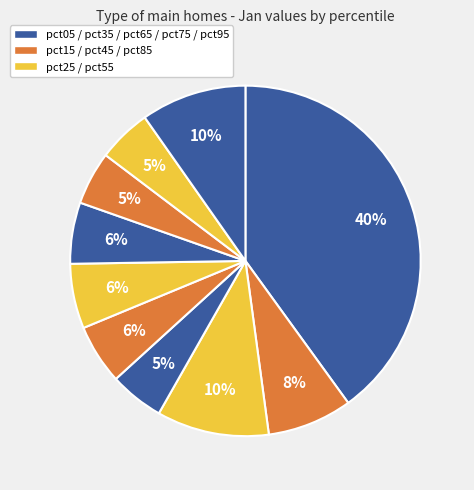

Which slice is the smallest?

pct75